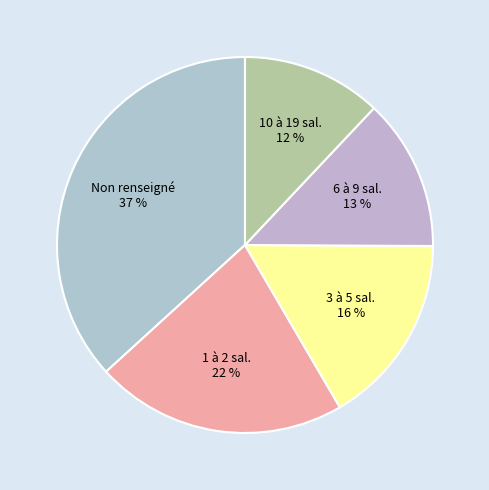

Count the number of slices in the pie.

5